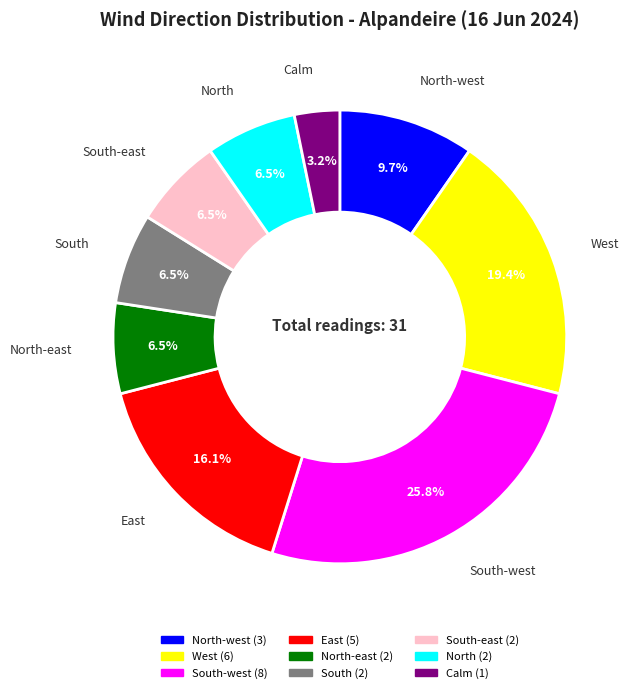

Is there any slice that represents more than half of the pie?

No